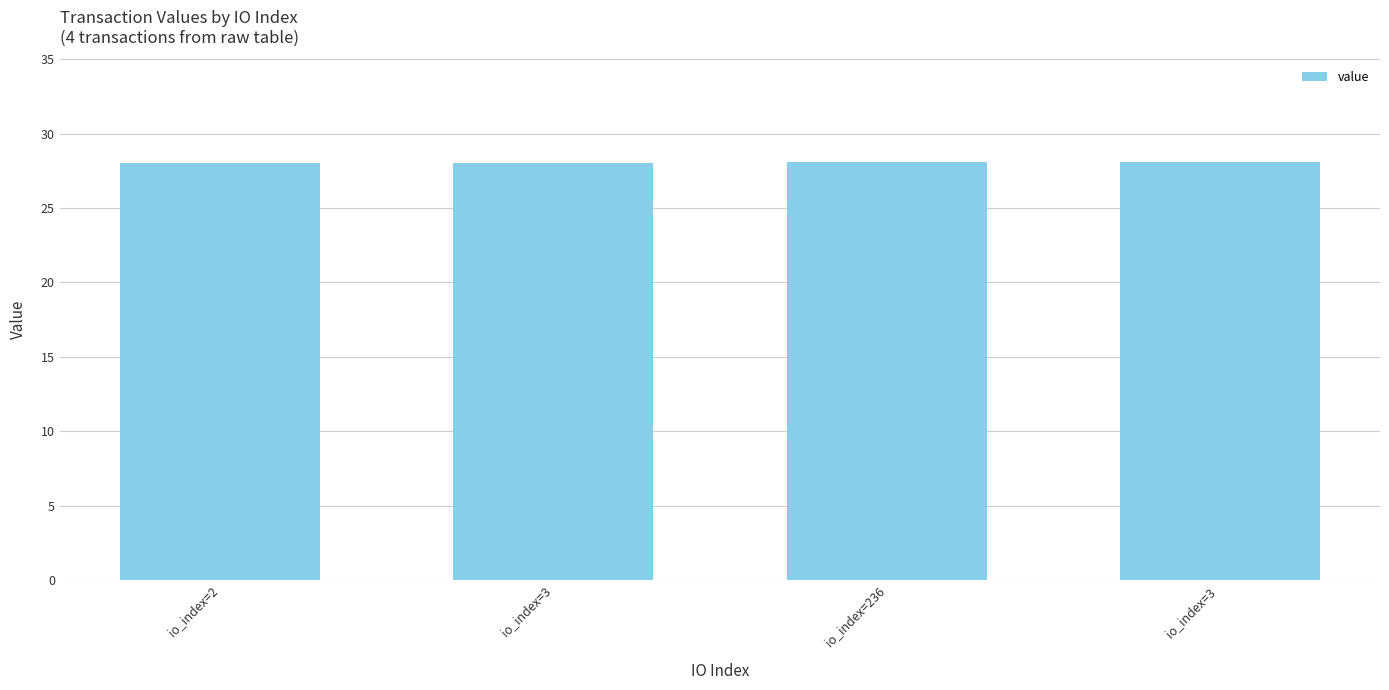

True or false: the data shows 28.0 at io_index=2.

True